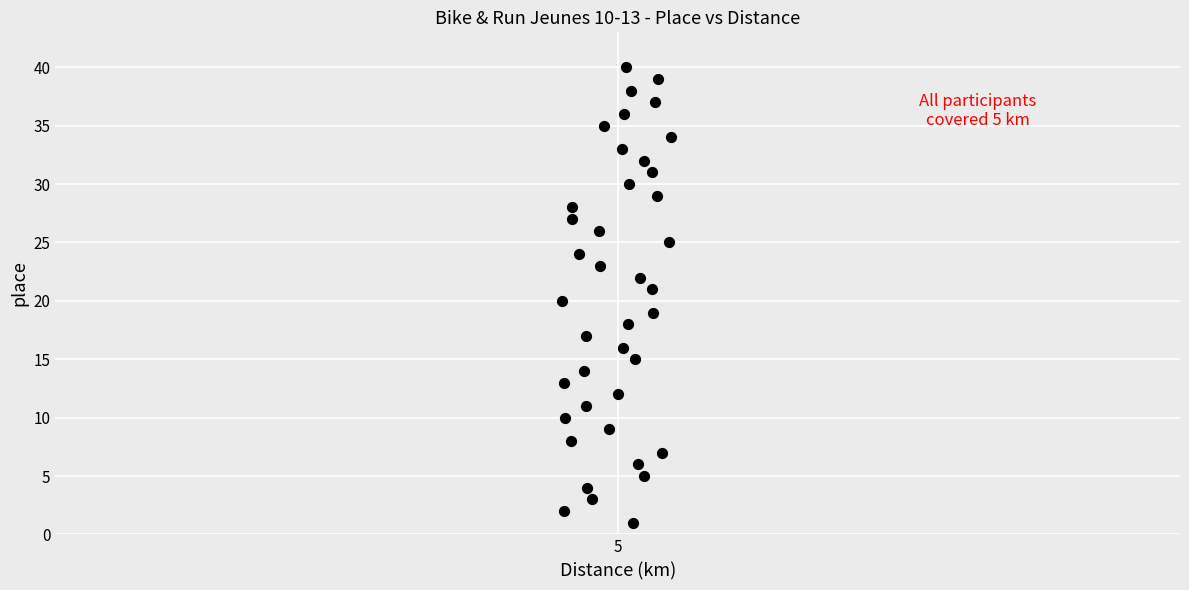

What is the range of Y values (max minus min)?

39